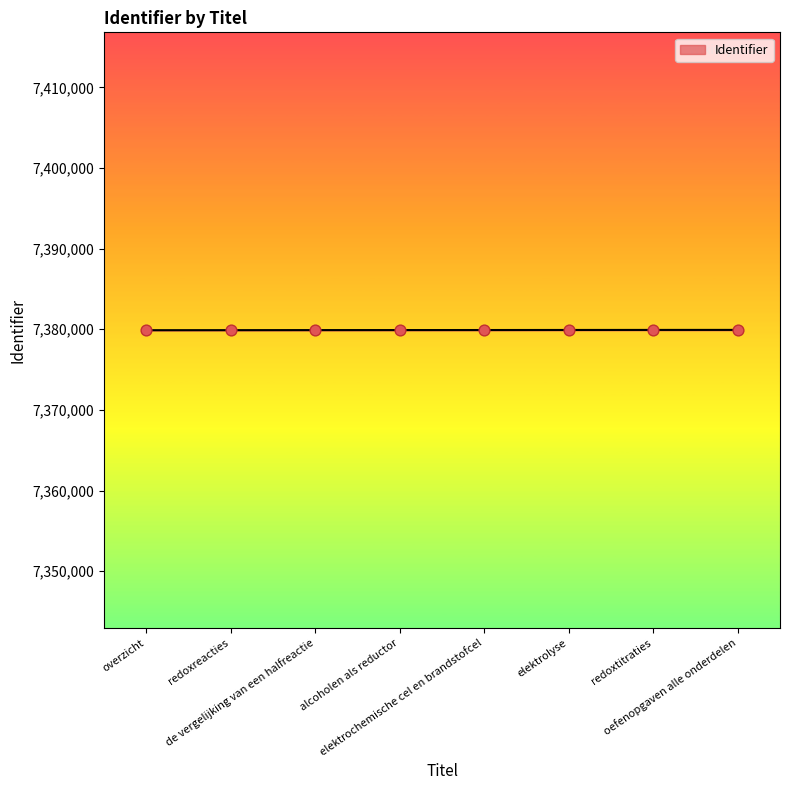

Approximately how many times larger is the value at de vergelijking van een halfreactie compared to alcoholen als reductor?

1.0